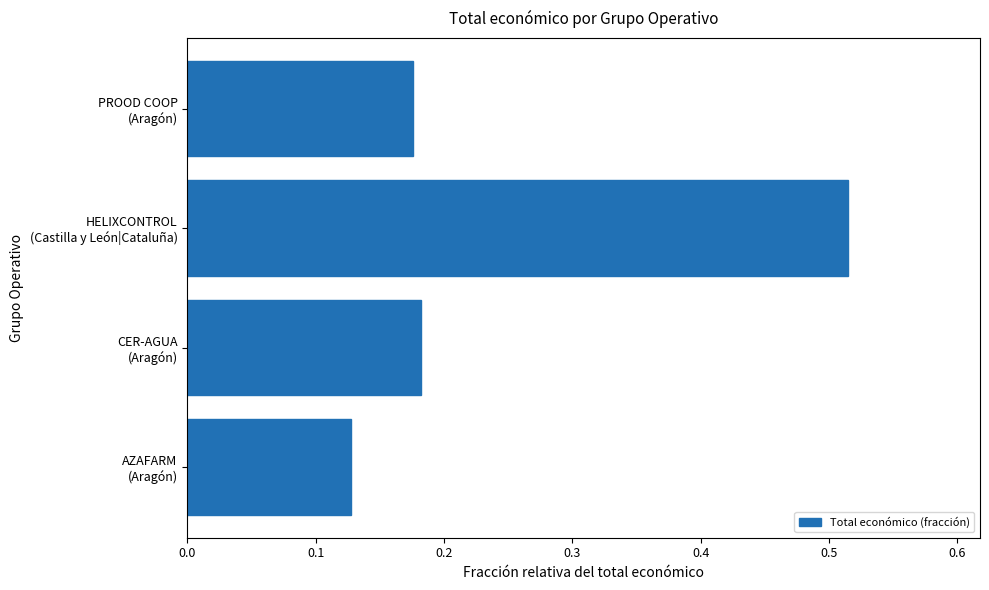

List the labels in order of value, smallest first.

AZAFARM
(Aragón), PROOD COOP
(Aragón), CER-AGUA
(Aragón), HELIXCONTROL
(Castilla y León|Cataluña)